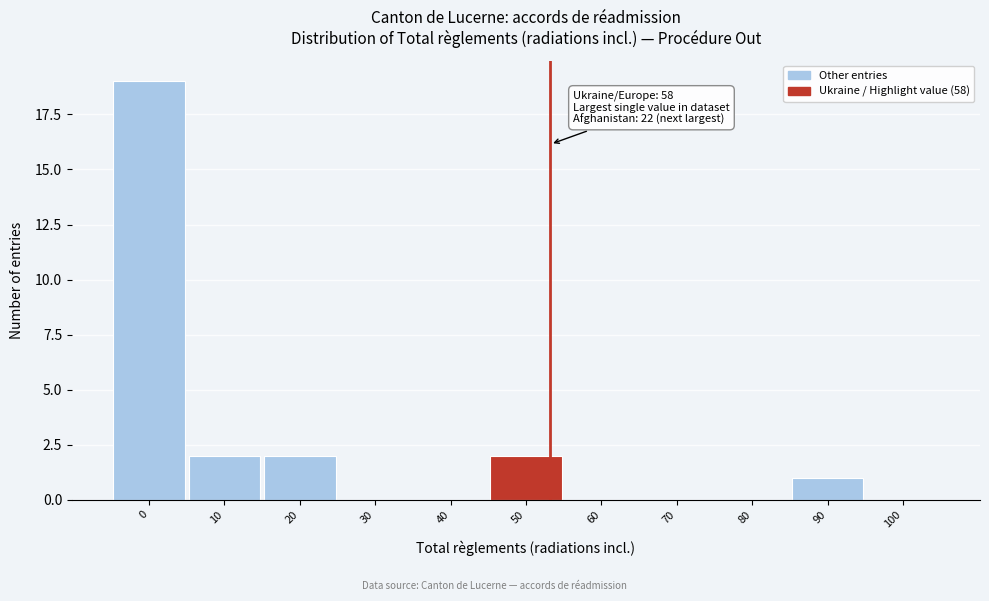

Reading left to right, list all the values displayed in this chart.

0=19	10=2	20=2	30=0	40=0	50=2	60=0	70=0	80=0	90=1	100=0